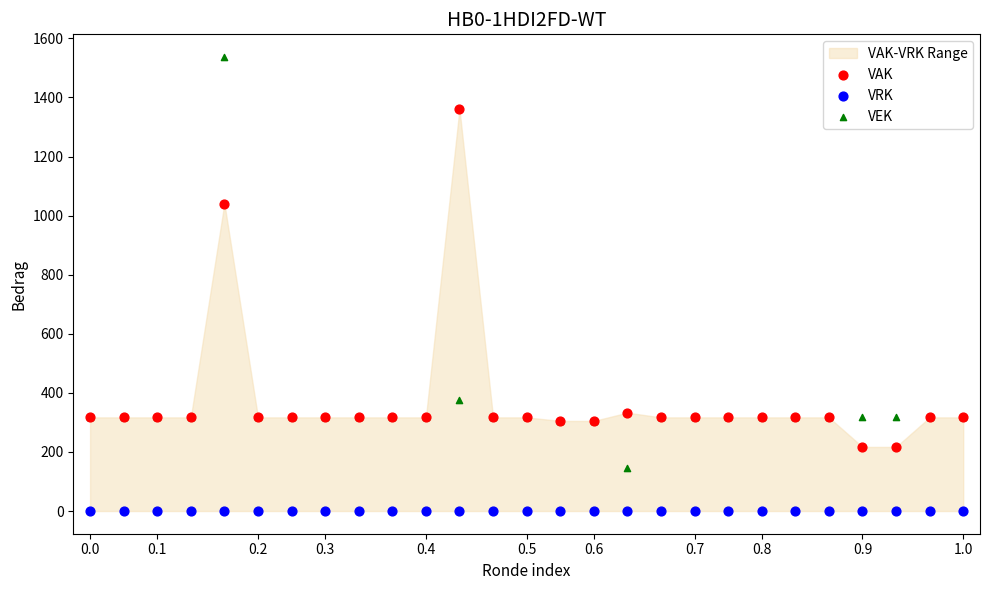

Which series reaches the minimum Y coordinate?

VRK